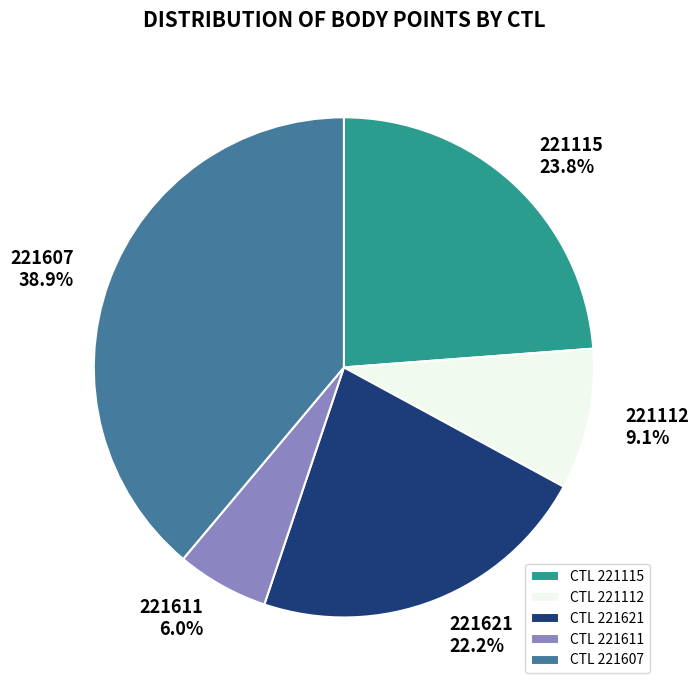

Between 221112 9.1% and 221621 22.2%, which is larger?

221621 22.2%